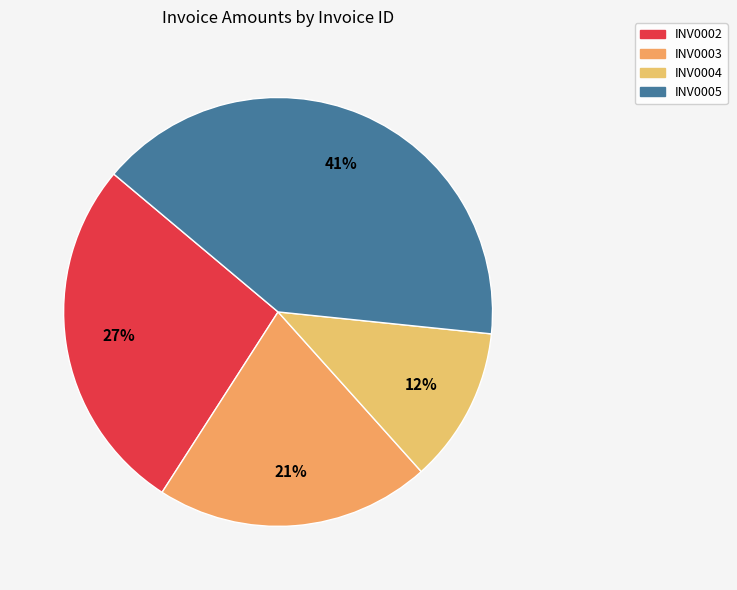

Approximately how many times larger is the value at INV0004 compared to INV0005?

0.3